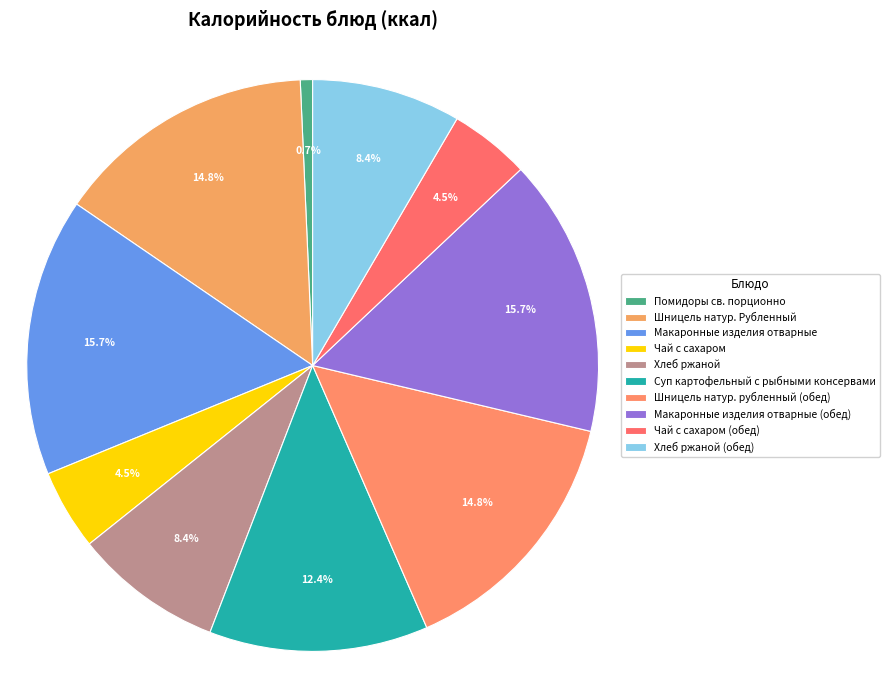

Which category has the smallest portion of the pie?

Помидоры св. порционно